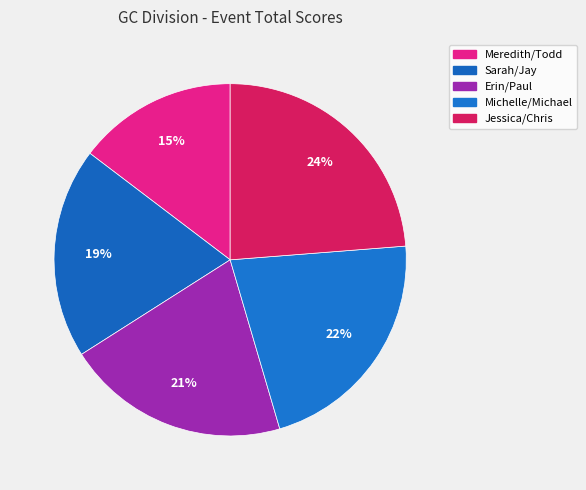

What percentage do Sarah/Jay and Michelle/Michael together represent?

41.1%